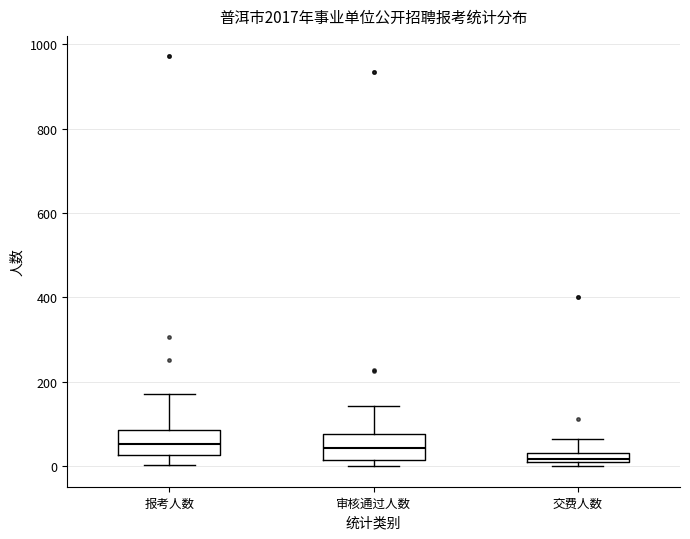

Which box has the lowest median line?

交费人数